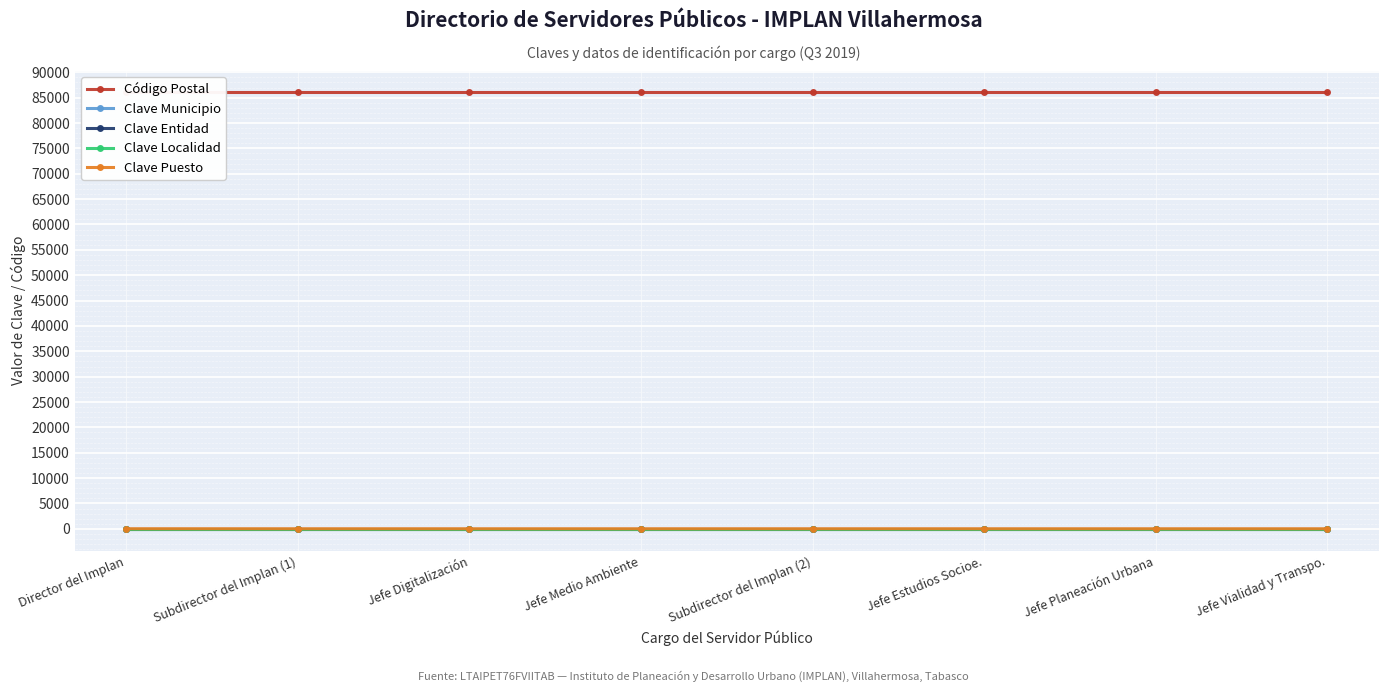

True or false: Clave Entidad and Clave Puesto intersect in this chart.

False